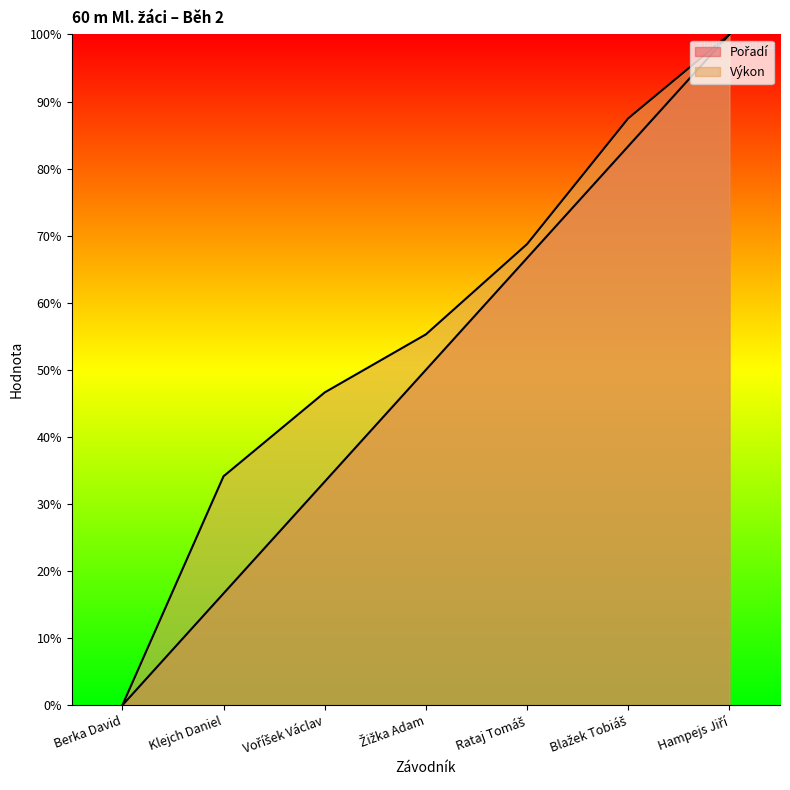

List the series in order of their peak value, highest first.

Pořadí, Výkon